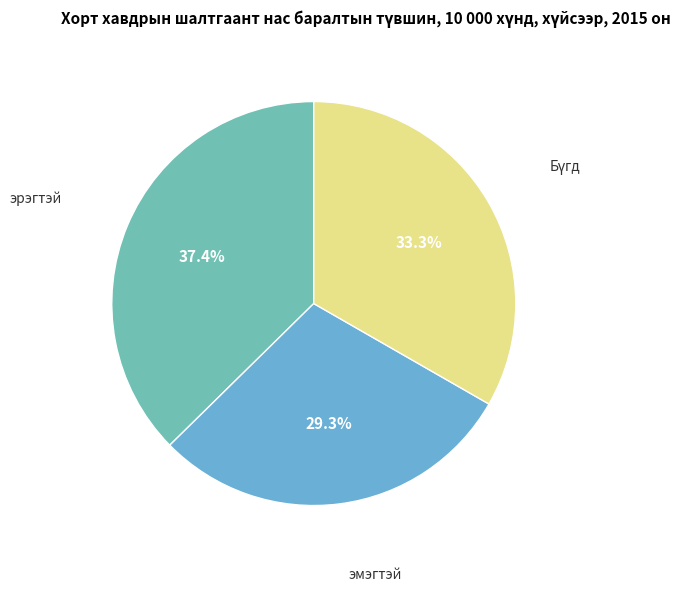

Rank the categories by value from lowest to highest.

эмэгтэй, Бүгд, эрэгтэй